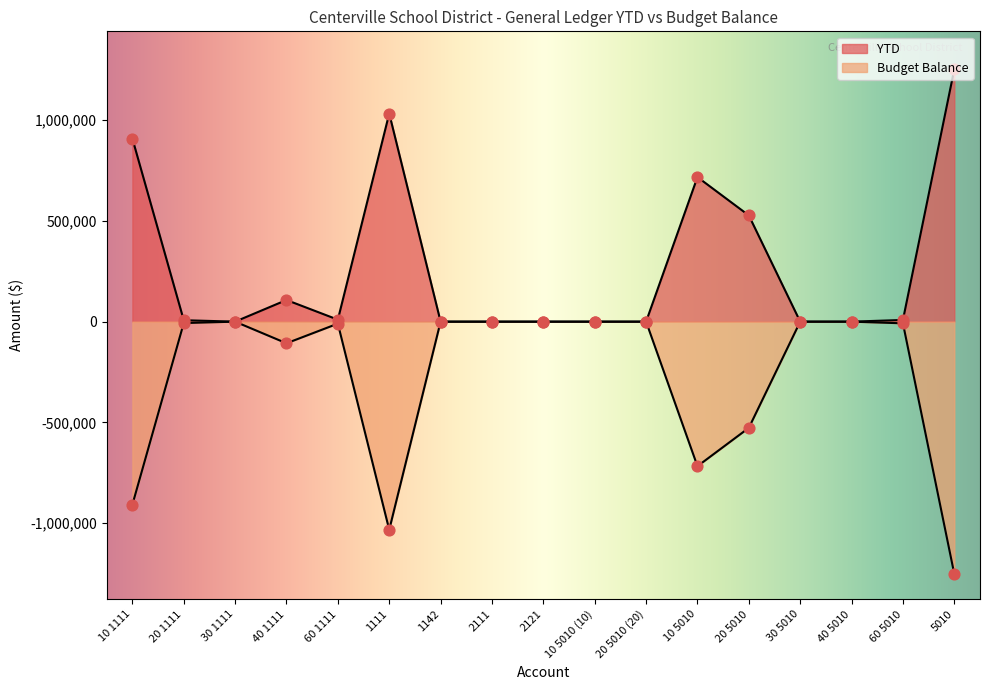

At which category is the sum across all series the highest?

10 1111